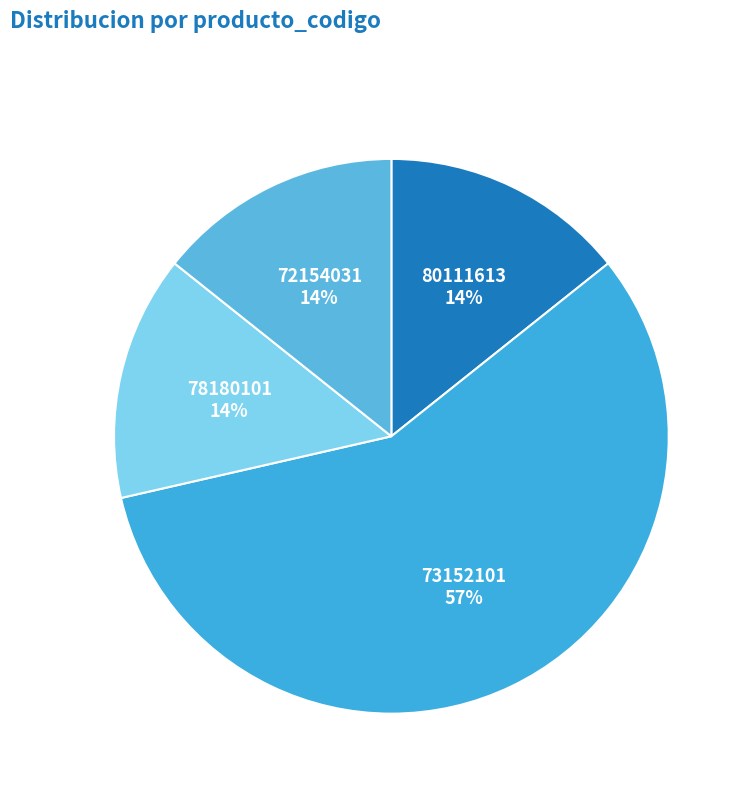

Count the number of slices in the pie.

4